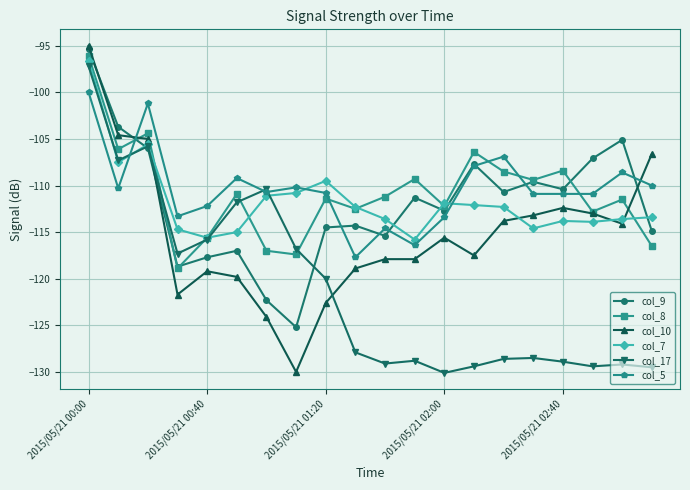

True or false: col_10 has more than 2 interior local peaks.

True